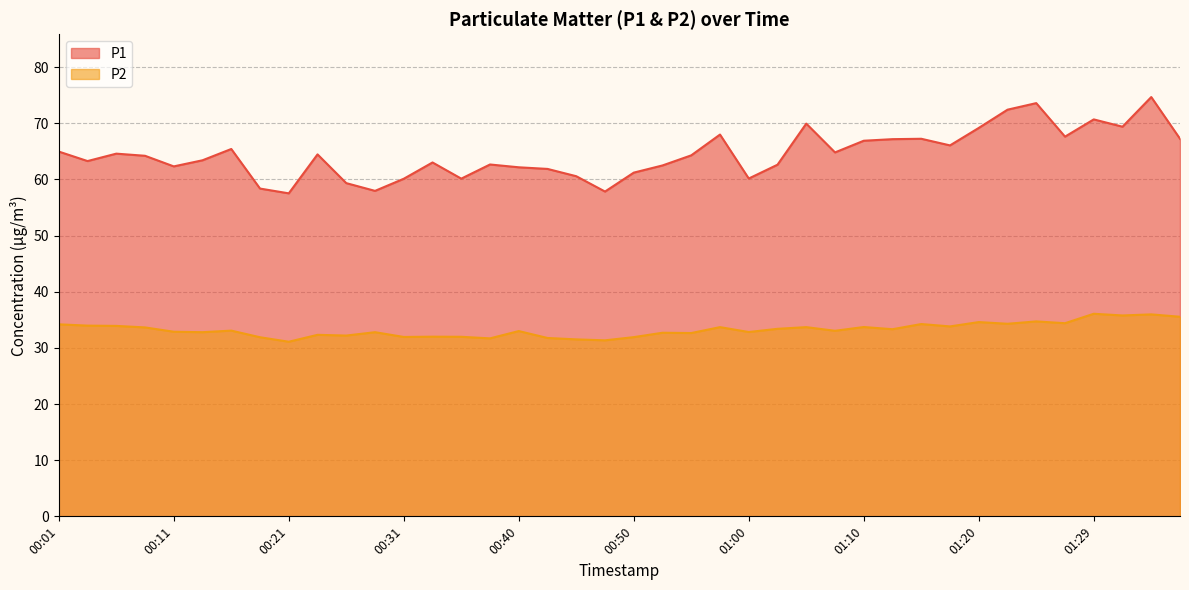

Does the chart display data point markers on the line(s)?

No